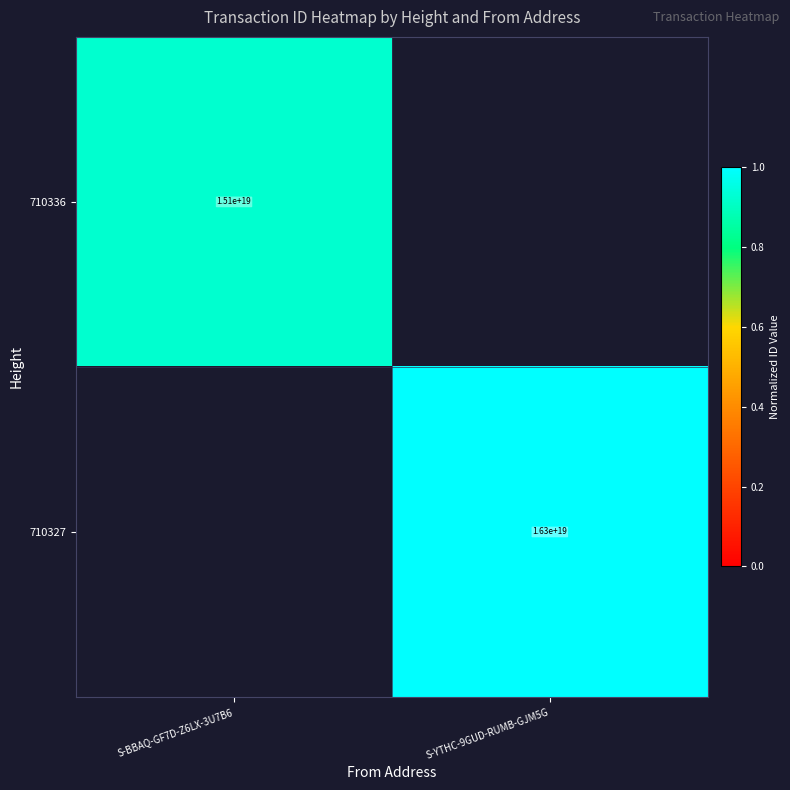

Is it true that 710336 equals 0.3 at S-BBAQ-GF7D-Z6LX-3U7B6?

False